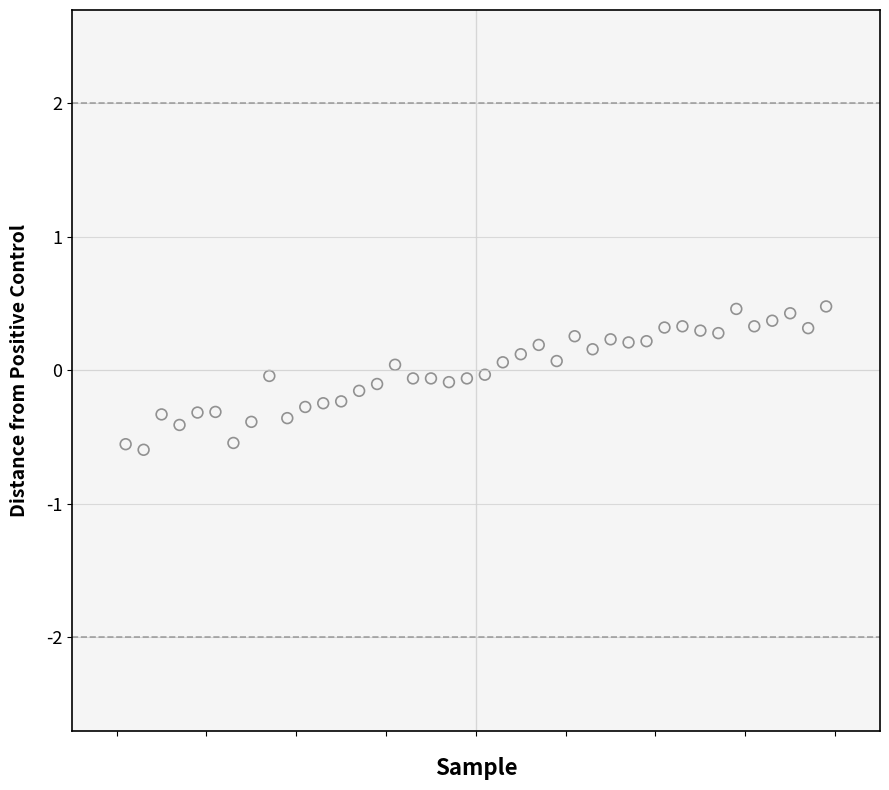

What is the range of Y values (max minus min)?

1.1